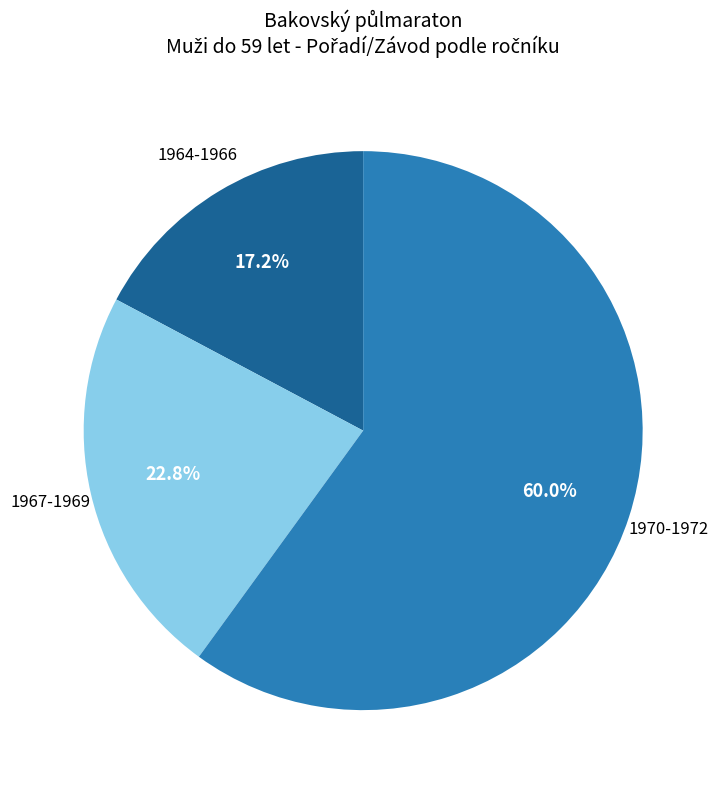

Does any single category account for the majority?

Yes